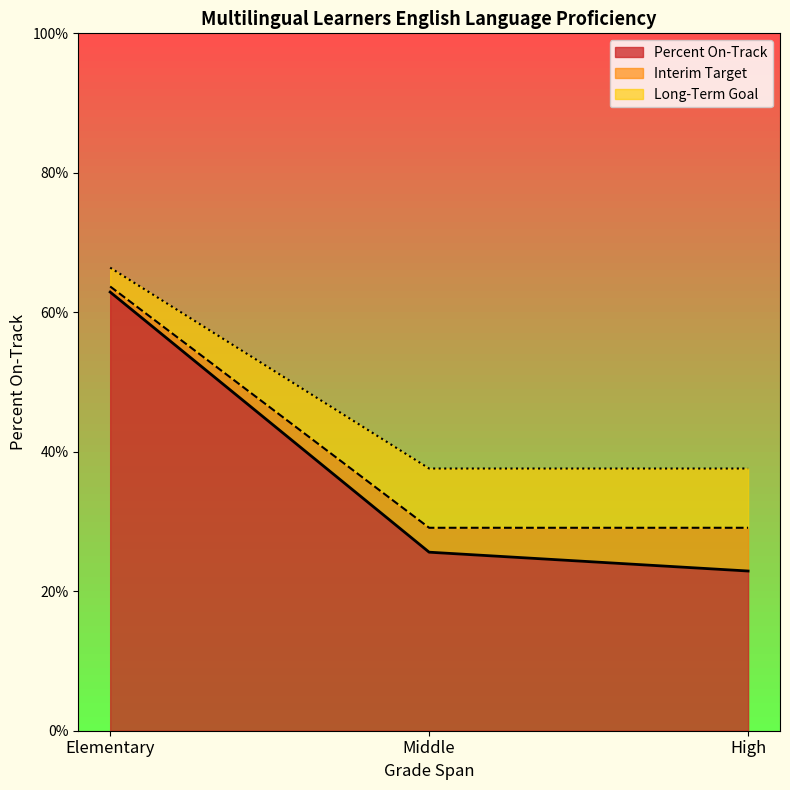

What is the spread (max minus min) of values at Middle?

12.0